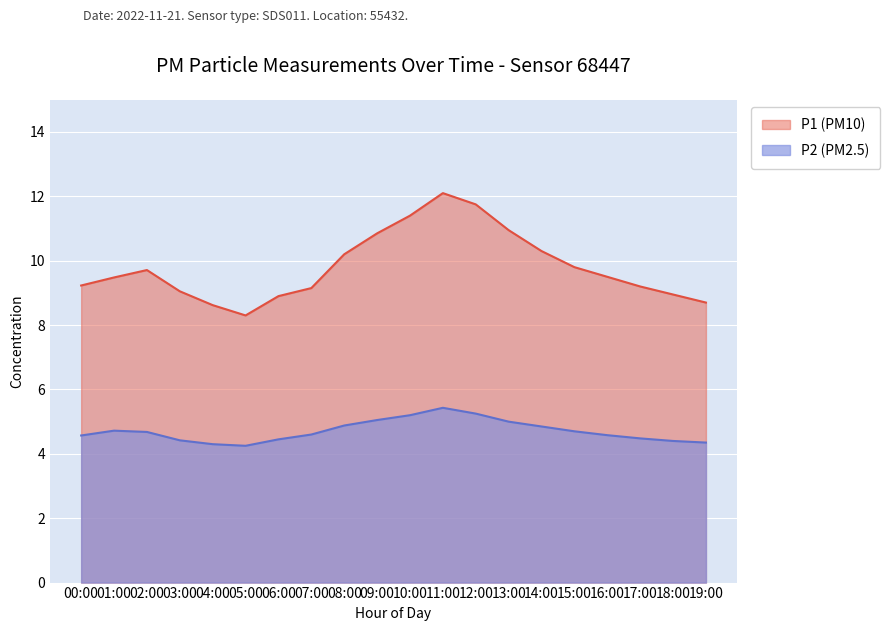

Count the number of data series in this chart.

2